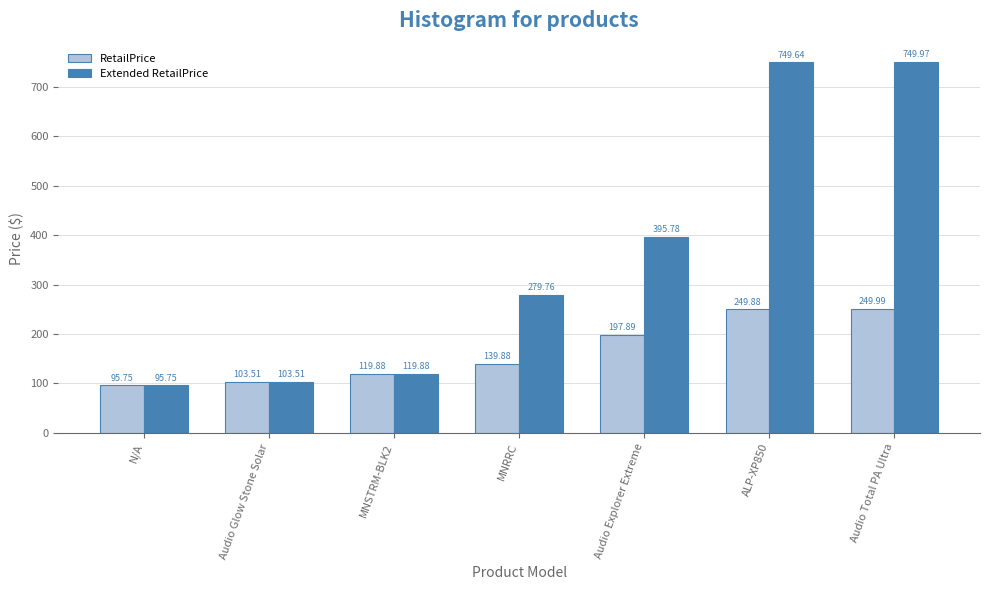

Where is Extended RetailPrice nearest to the value 422?

Audio Explorer Extreme